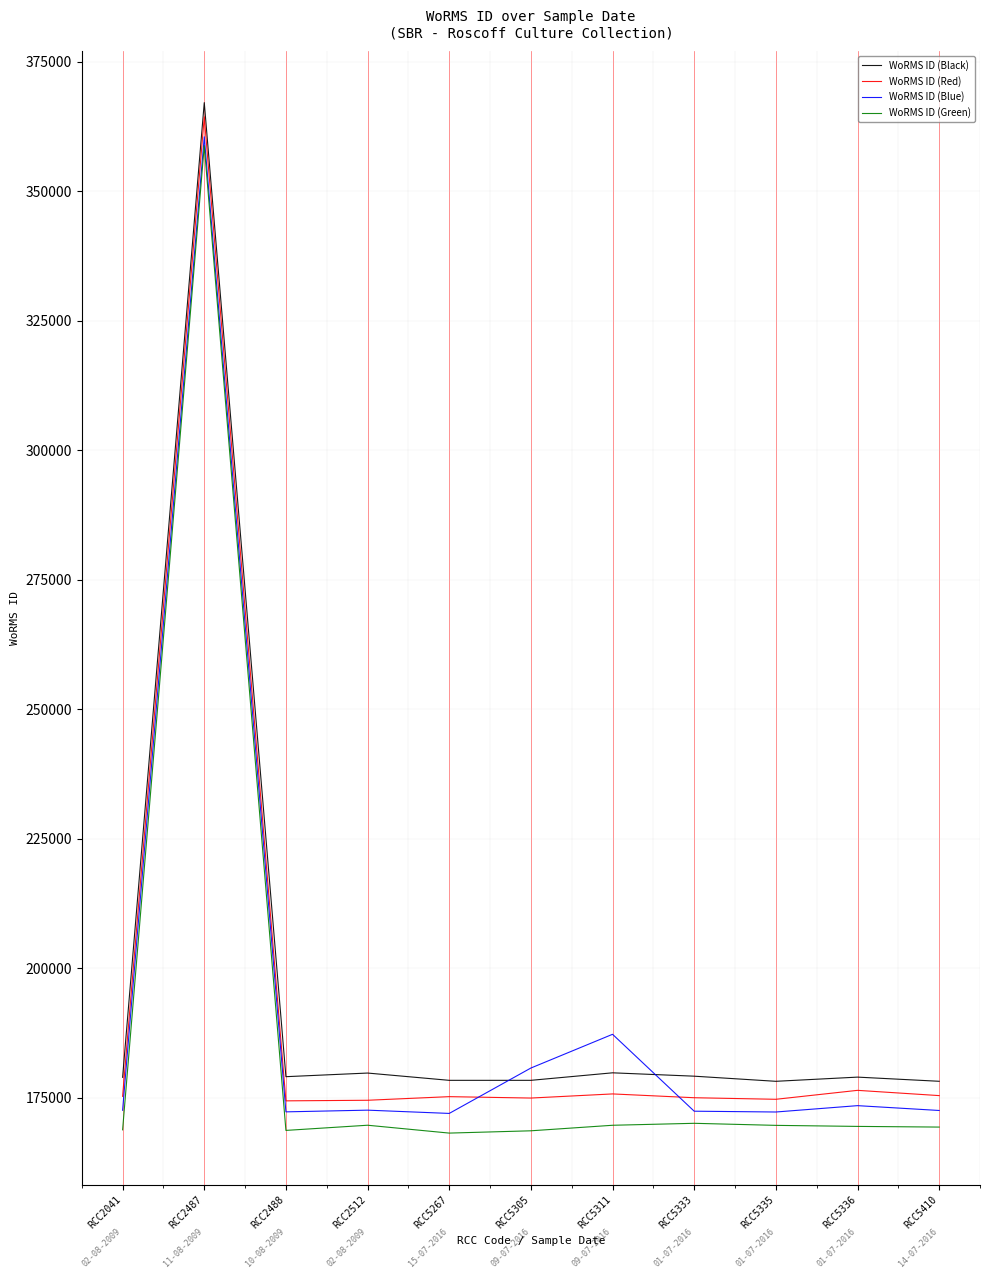

At which label is WoRMS ID (Blue) closest to 266272?

RCC5311